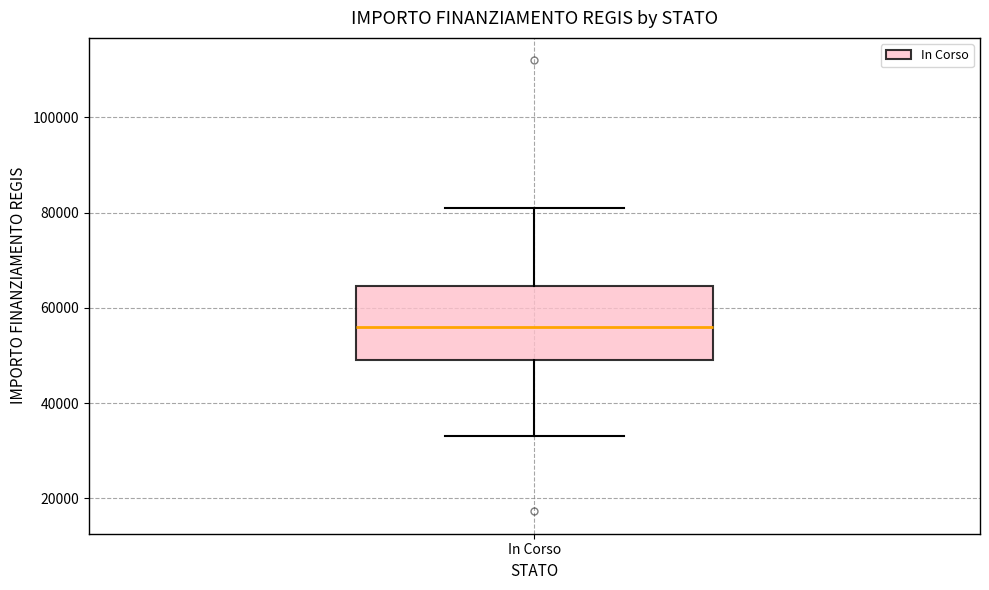

Read this box plot against the y-axis: the position of the median line, the range covered by the box, and the ends of both whiskers. The values are not printed on the chart, so give them approximately, as read against the axis.

median 56000, box 50000 to 64000, whiskers 32000 to 80000